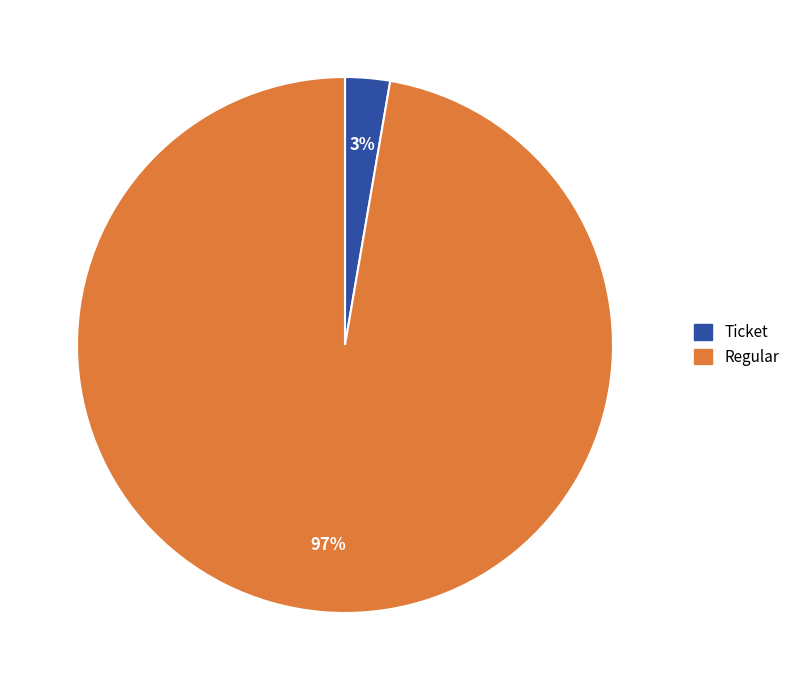

Is it true that Ticket is 3% of the pie?

True